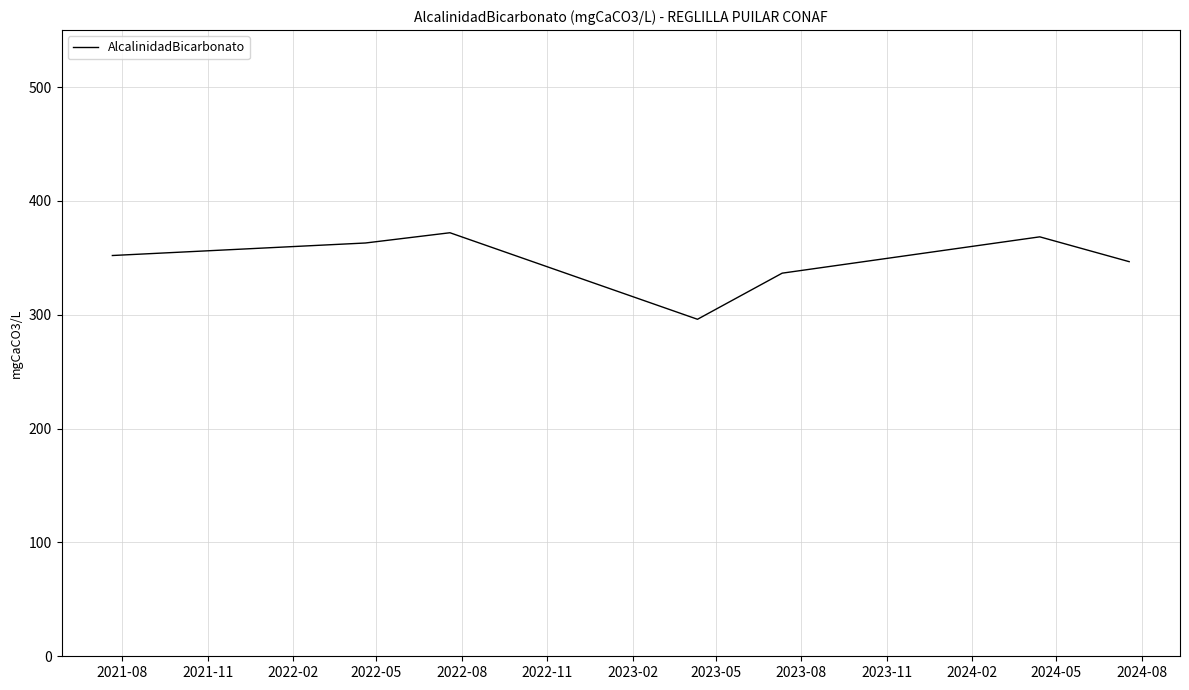

Reading left to right, transcribe all the data shown in this chart.

352.0	363.0	372.0	296.0	336.5	368.4	346.6